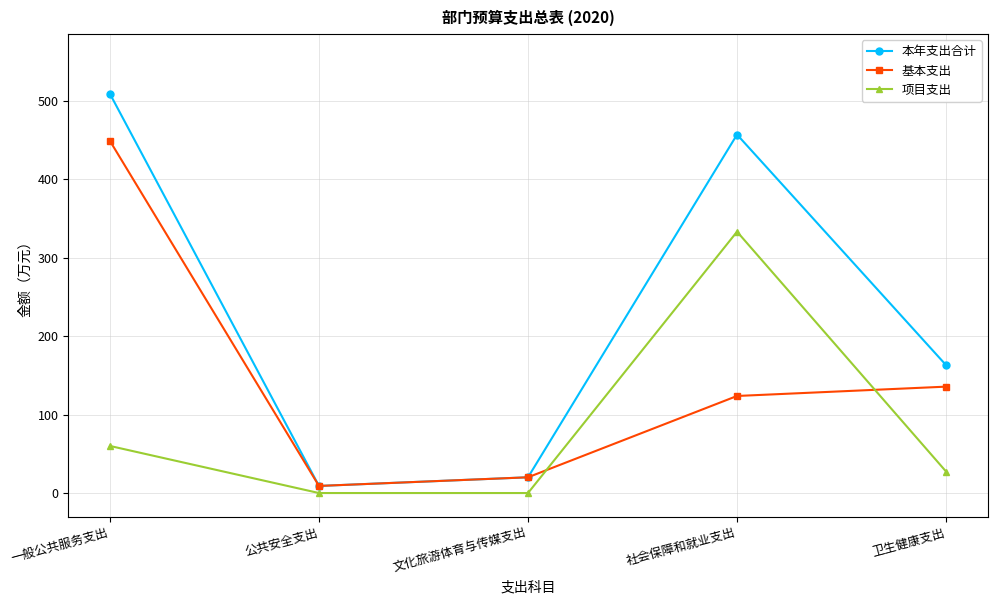

At 卫生健康支出, list the series in order from largest to smallest.

本年支出合计, 基本支出, 项目支出